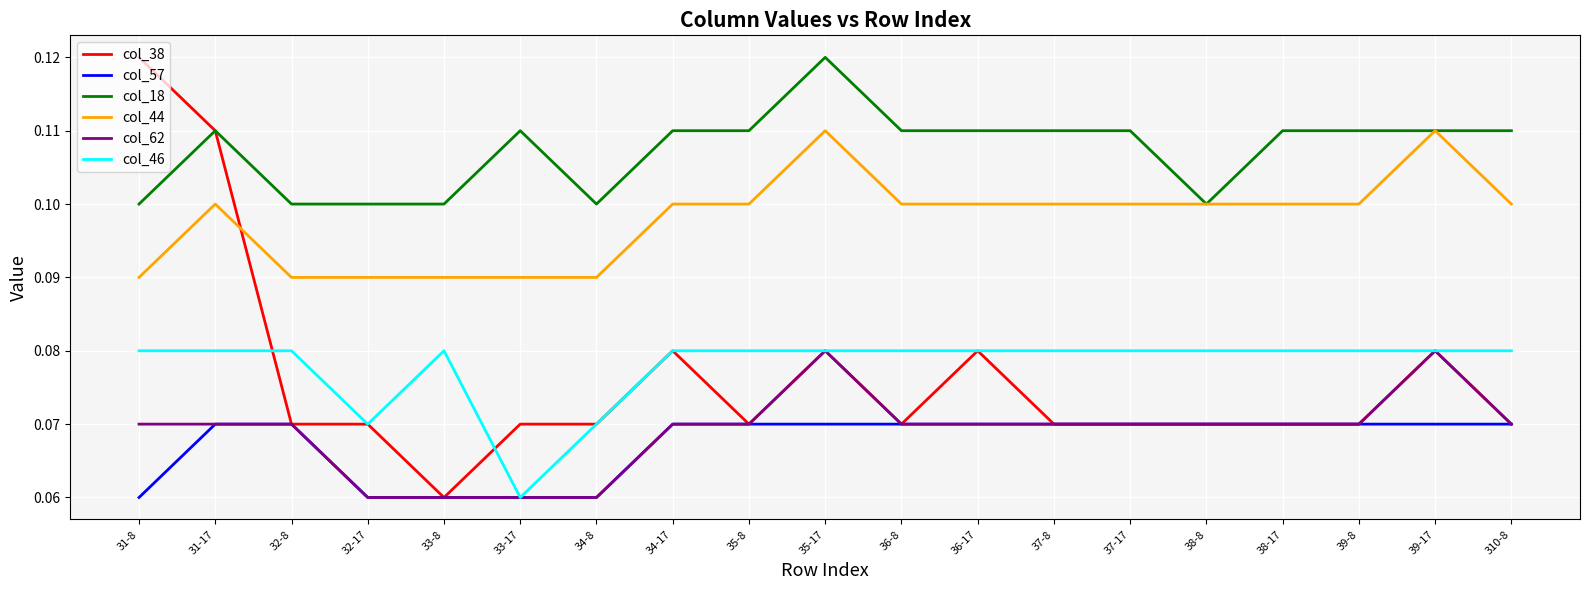

Where is col_46 nearest to the value 0?

33-17